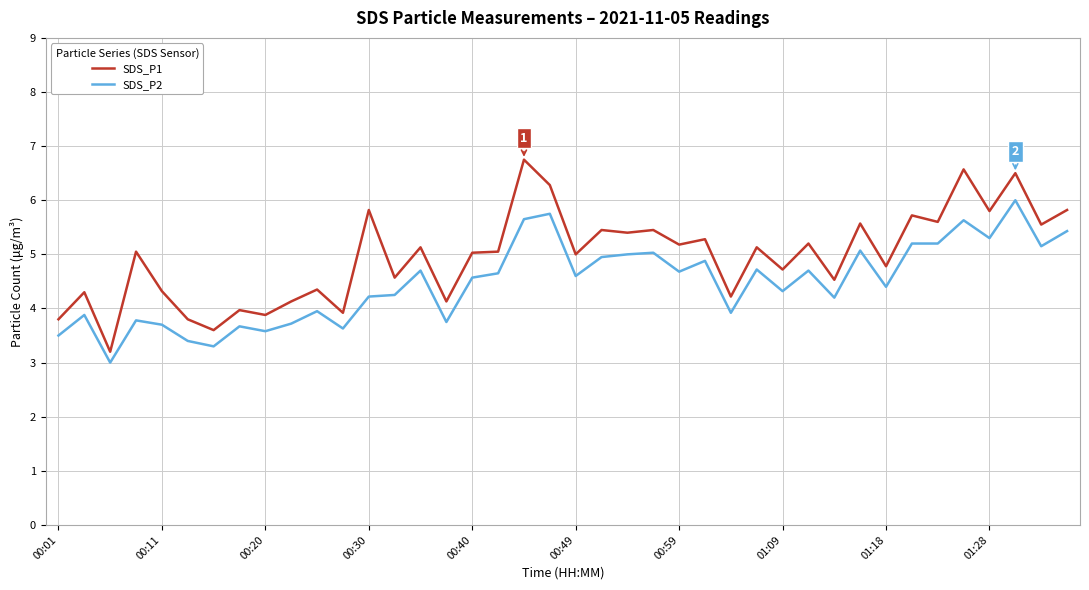

Which series has the largest range (max minus min)?

SDS_P1